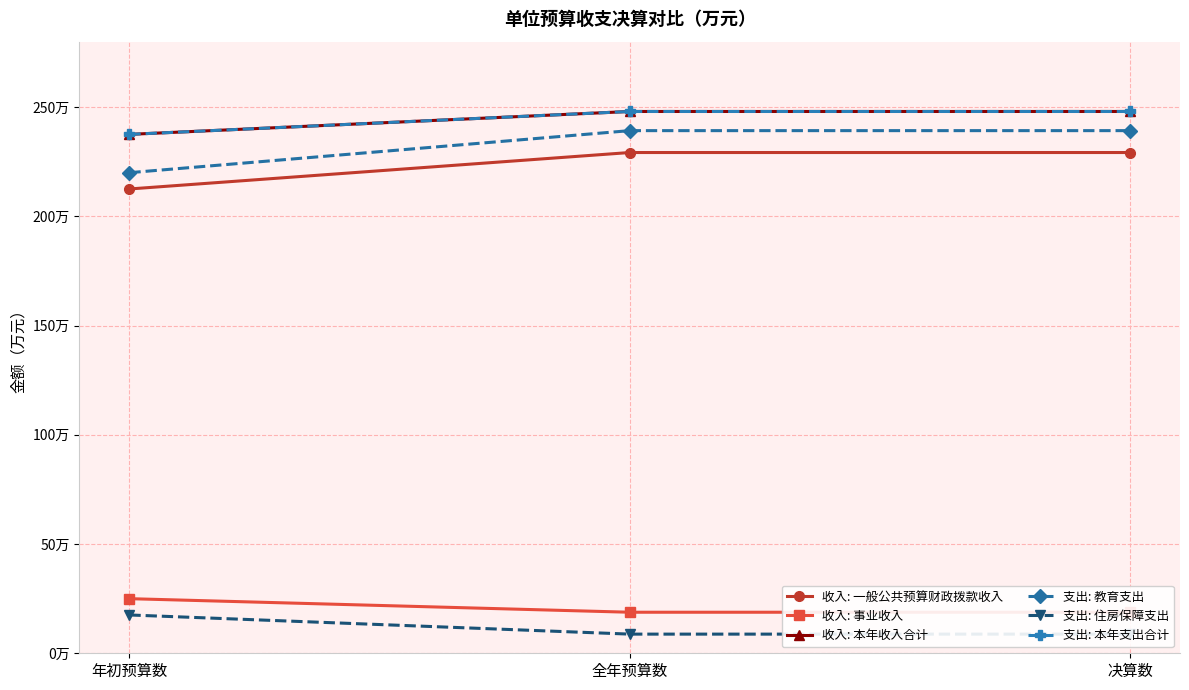

What position from the right is 决算数?

1